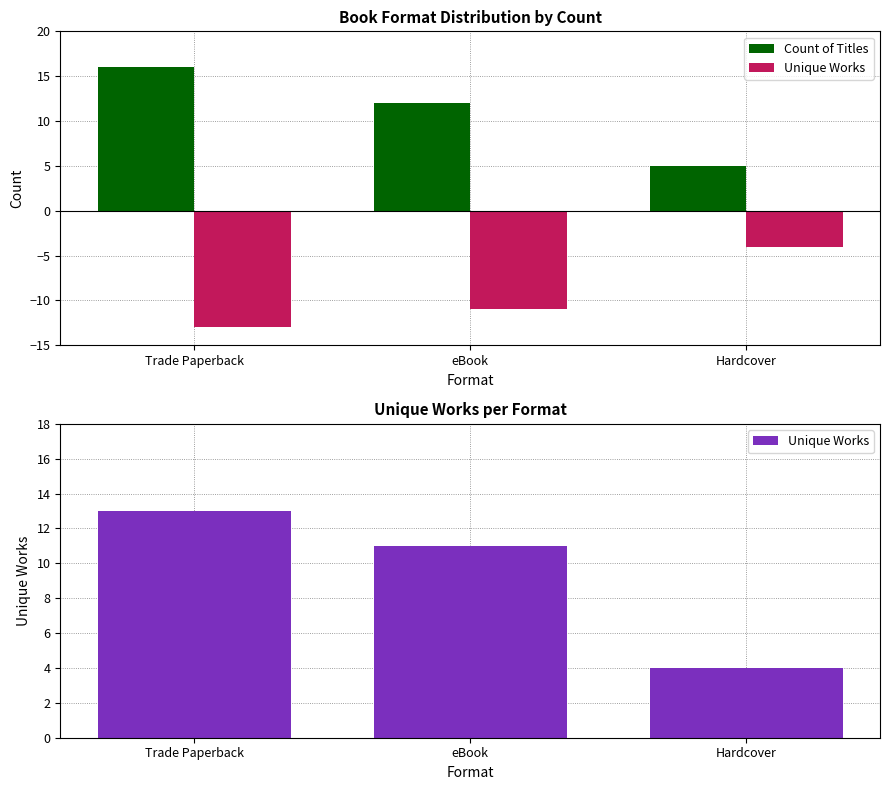

At which label is Unique Works closest to 8?

eBook